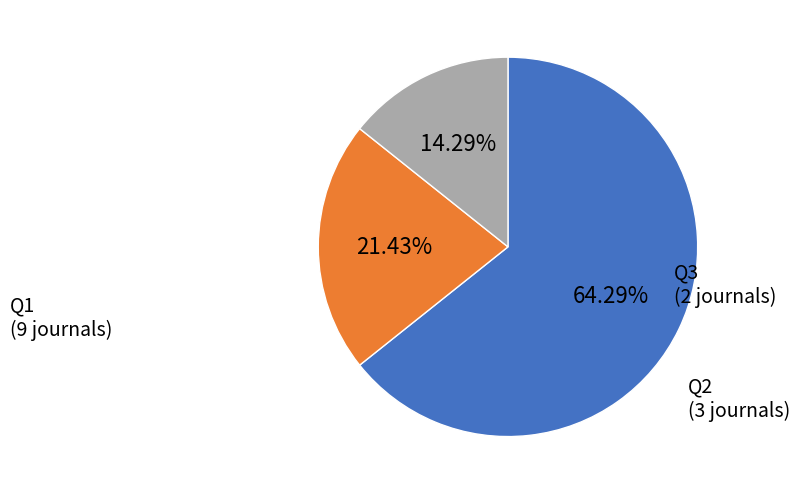

Which category accounts for the majority?

Q1